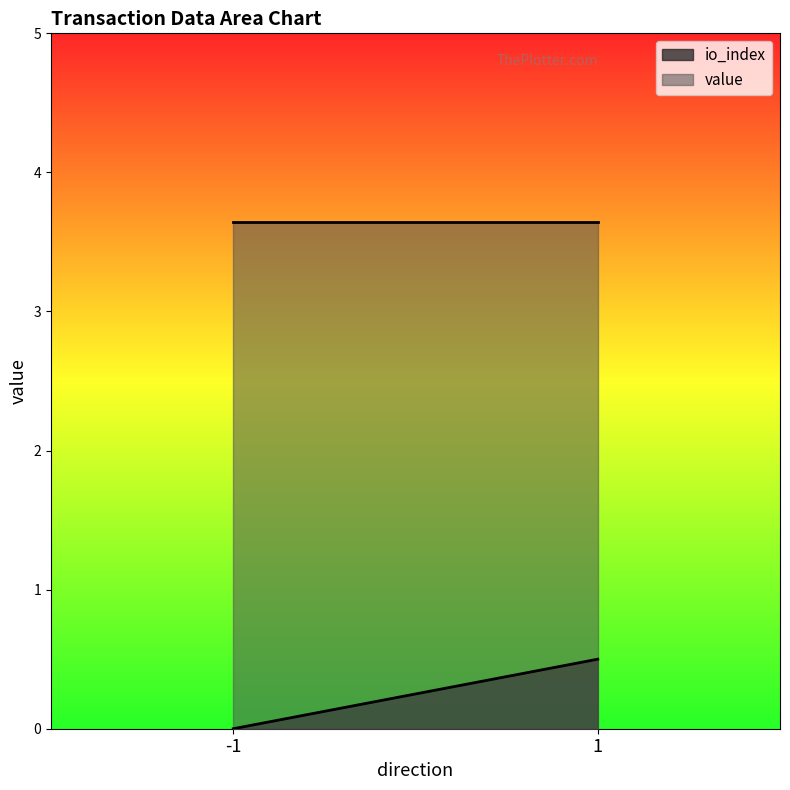

What is the sum of all io_index values?

0.5